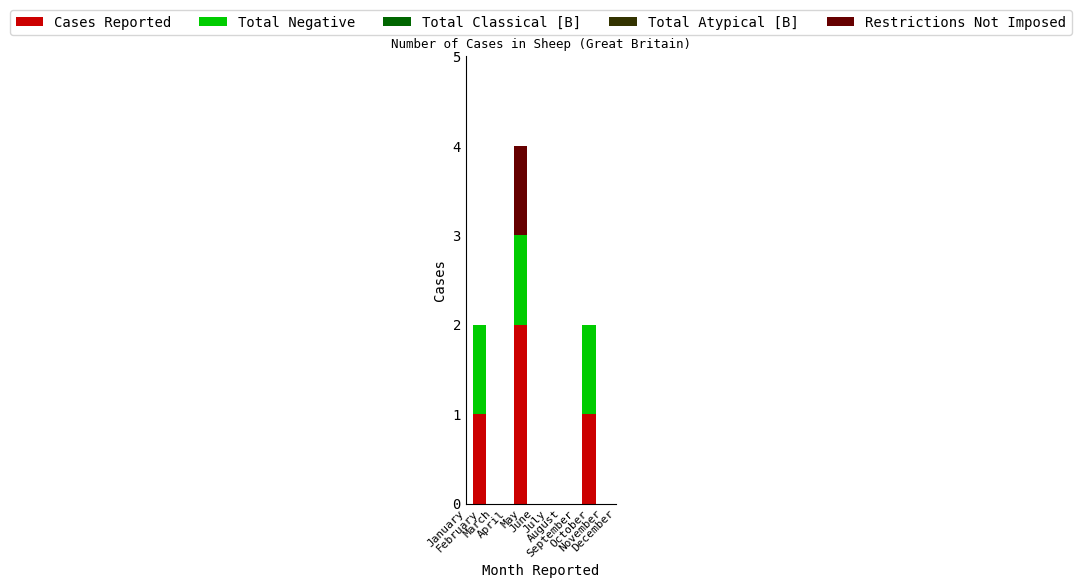

Reading right to left, transcribe all the data shown in this chart.

Cases Reported: 0	0	1	0	0	0	0	2	0	0	1	0
Total Negative: 0	0	1	0	0	0	0	1	0	0	1	0
Total Classical [B]: 0	0	0	0	0	0	0	0	0	0	0	0
Total Atypical [B]: 0	0	0	0	0	0	0	0	0	0	0	0
Restrictions Not Imposed: 0	0	0	0	0	0	0	1	0	0	0	0